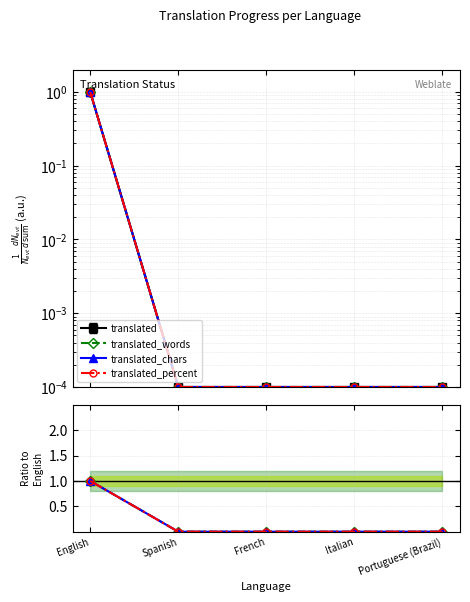

At which category is the sum across all series the highest?

English